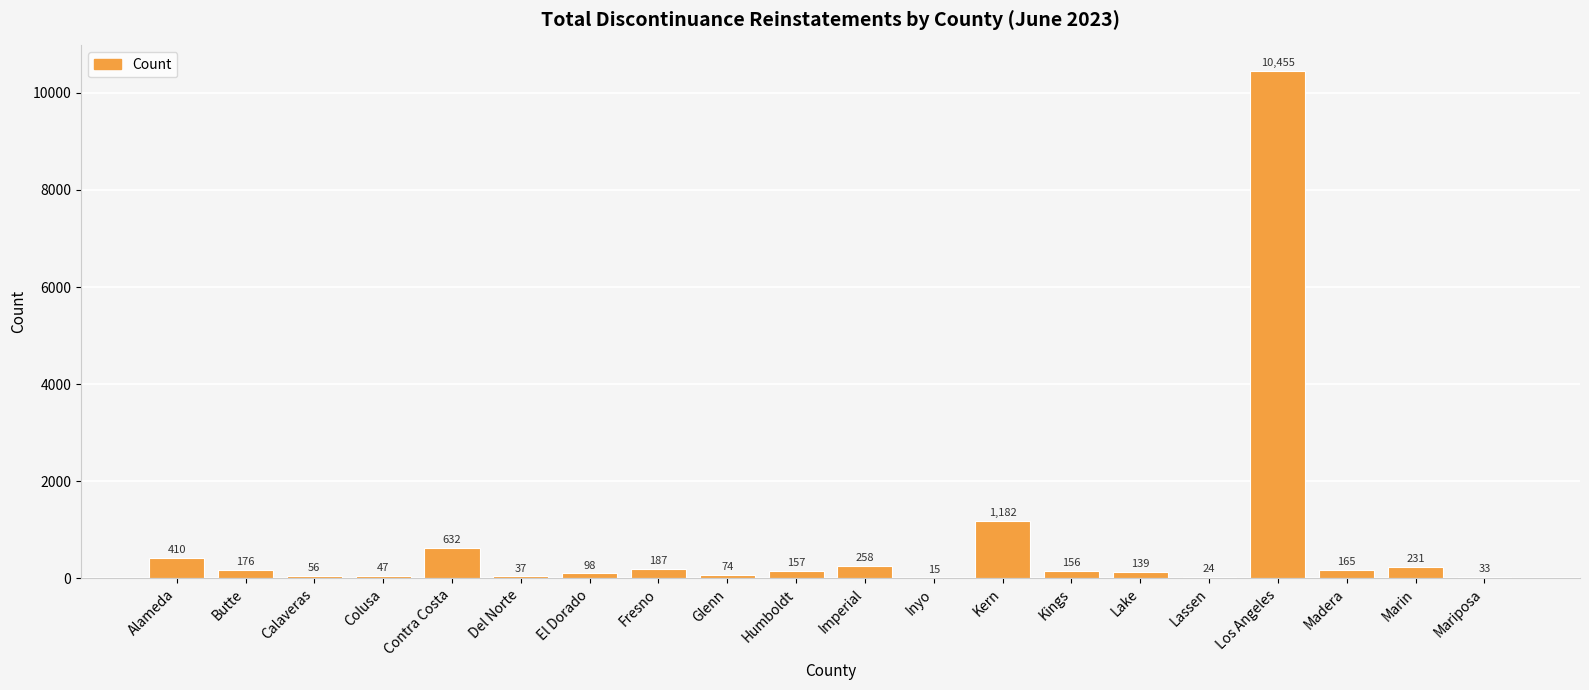

What is the ratio of the value at Glenn to the value at Kern?

0.1